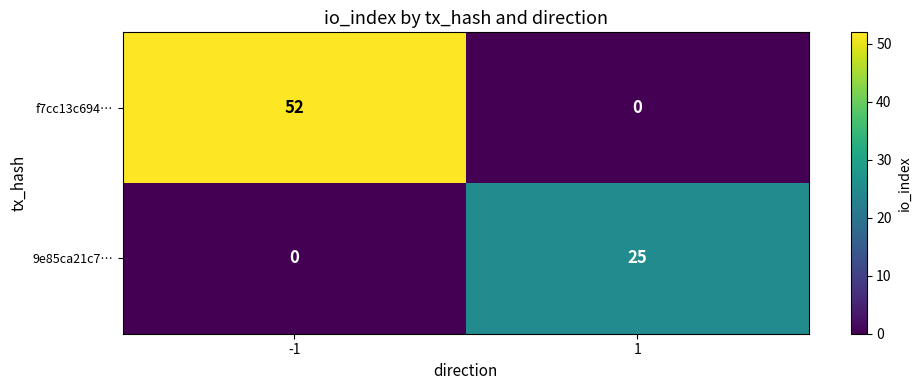

Which series has the largest total across all categories?

f7cc13c694…